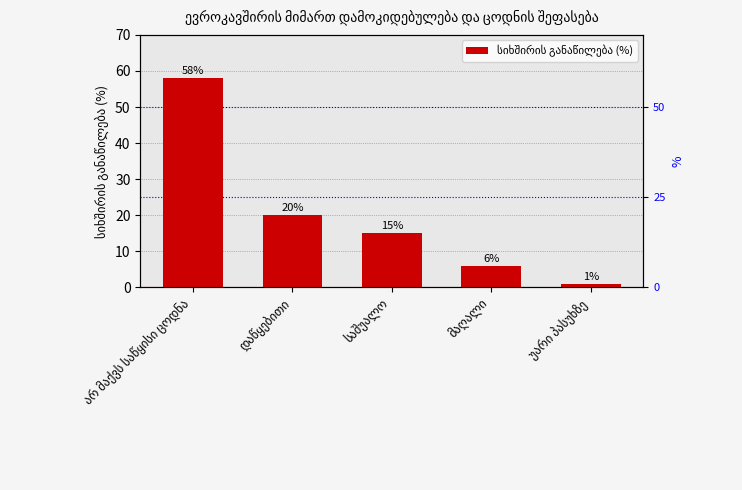

Where does the data first go above 15?

არ მაქვს საწყისი ცოდნა